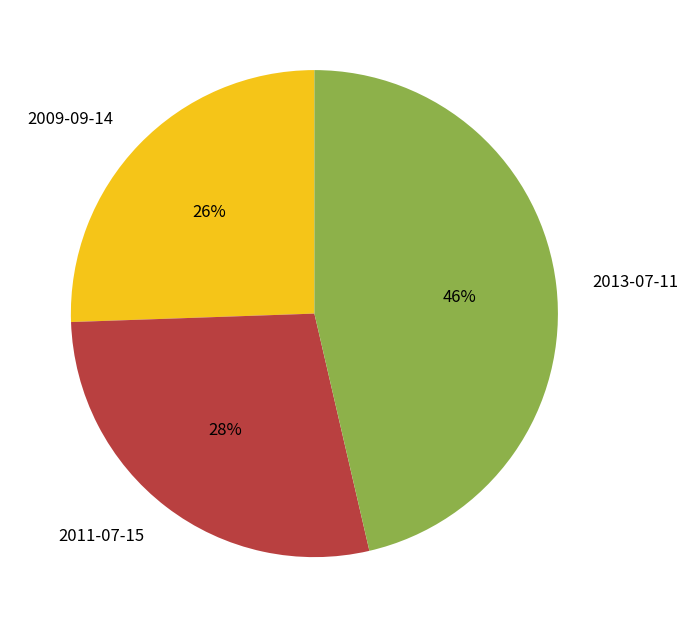

Does 2011-07-15 represent more than half of the total?

No